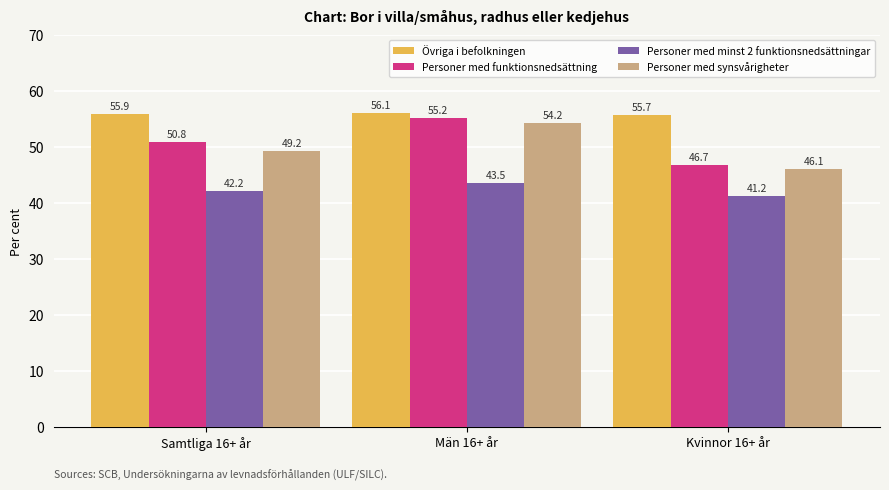

What is the sum of all Personer med funktionsnedsättning values?

152.7